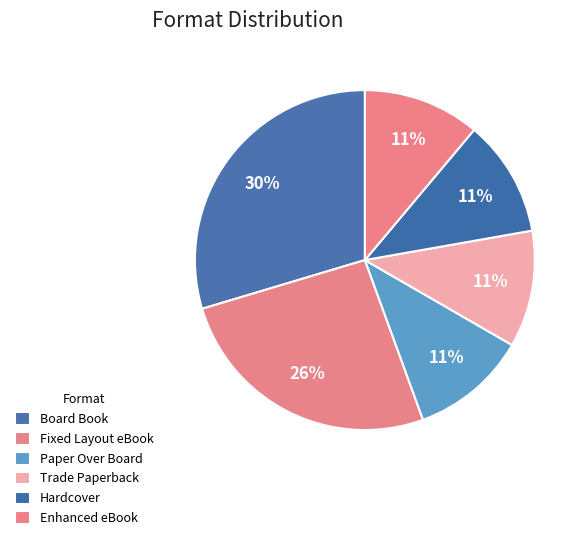

Is there any slice that represents more than half of the pie?

No